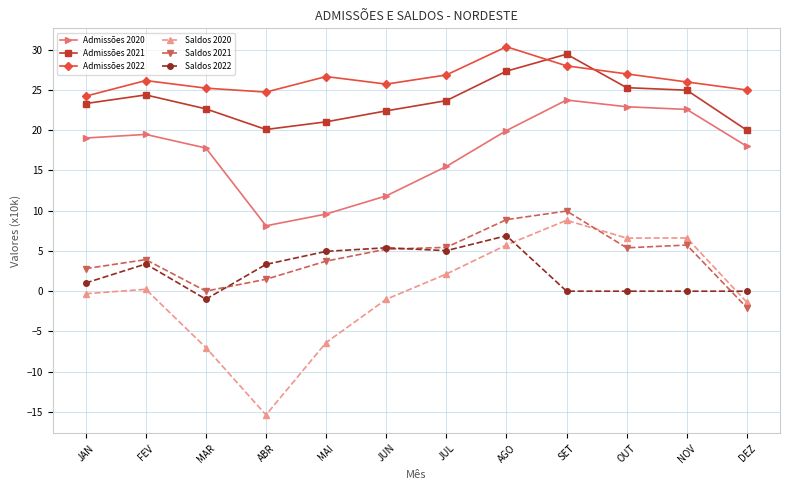

Does the chart have visible grid lines?

Yes